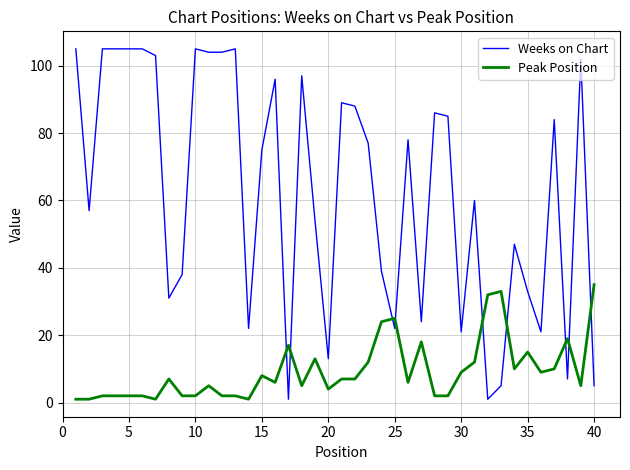

Which series has the largest total across all categories?

Weeks on Chart